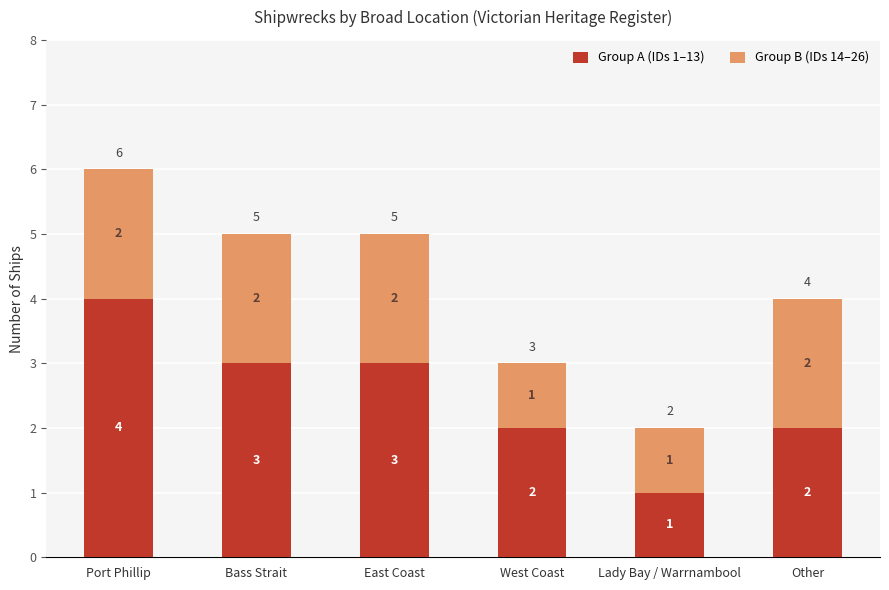

Count the number of categories in the chart.

6